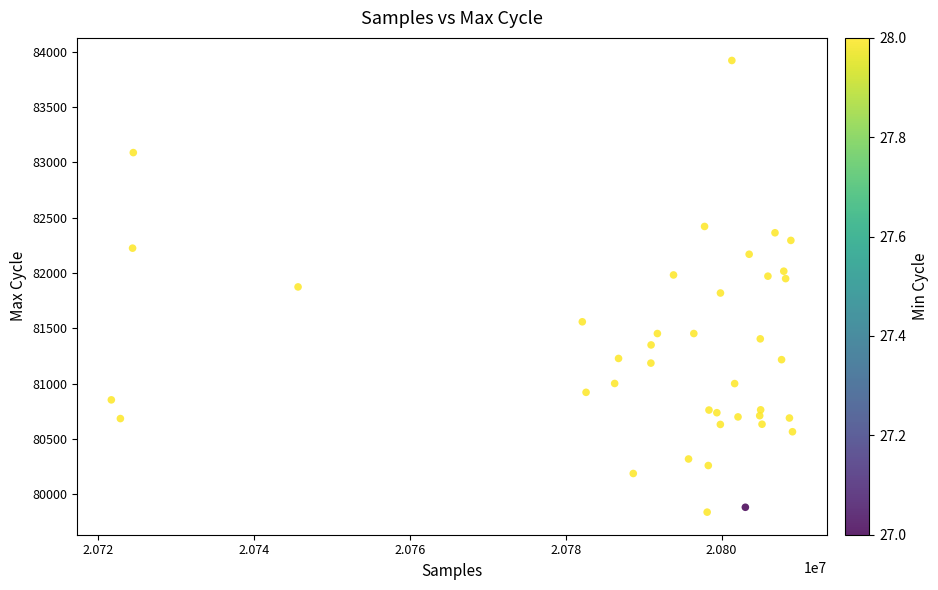

What is the range of X values (max minus min)?

87455